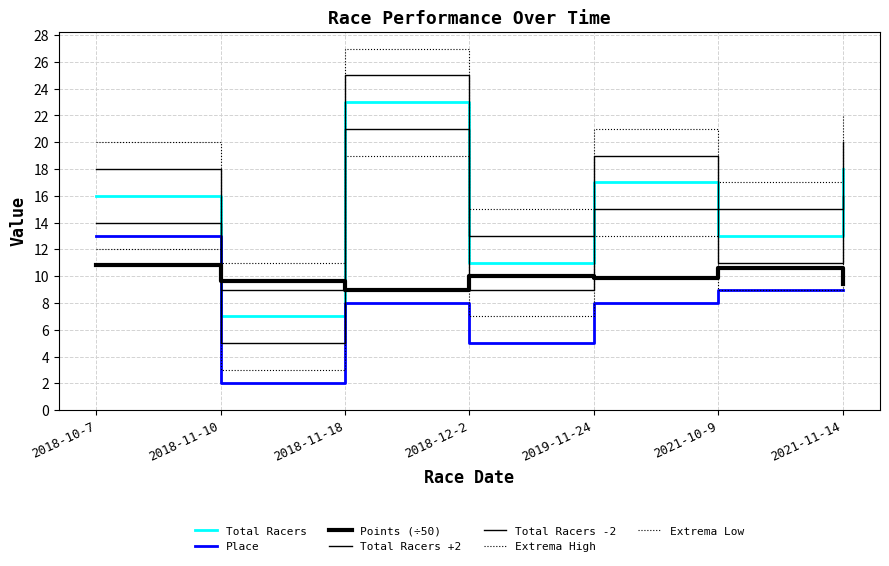

The Place series shows 9.0 at 2021-10-9. True or false?

True